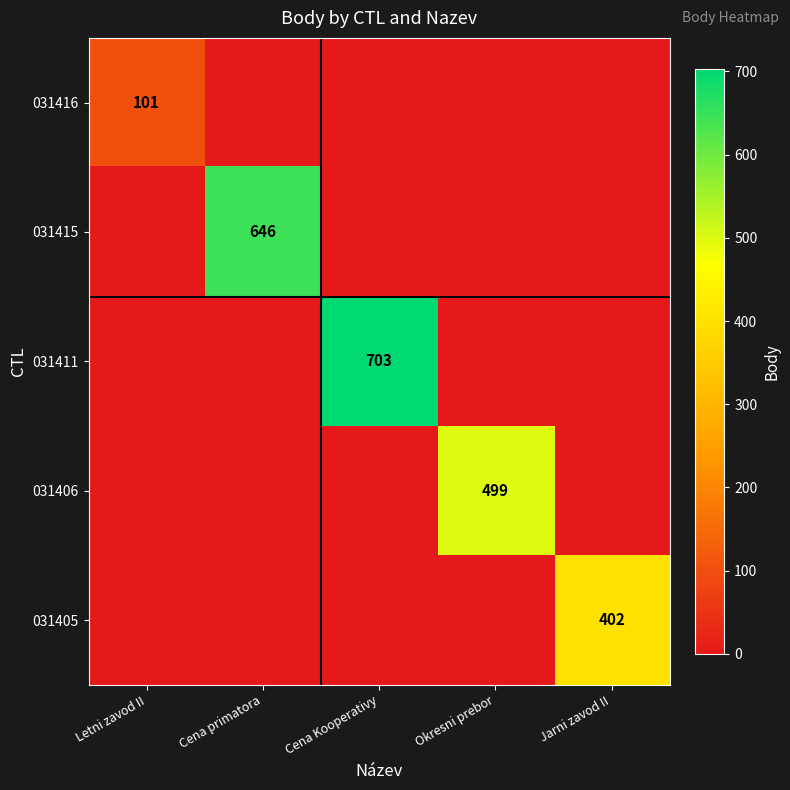

Is it true that 031405 equals 402 at Jarni zavod II?

True